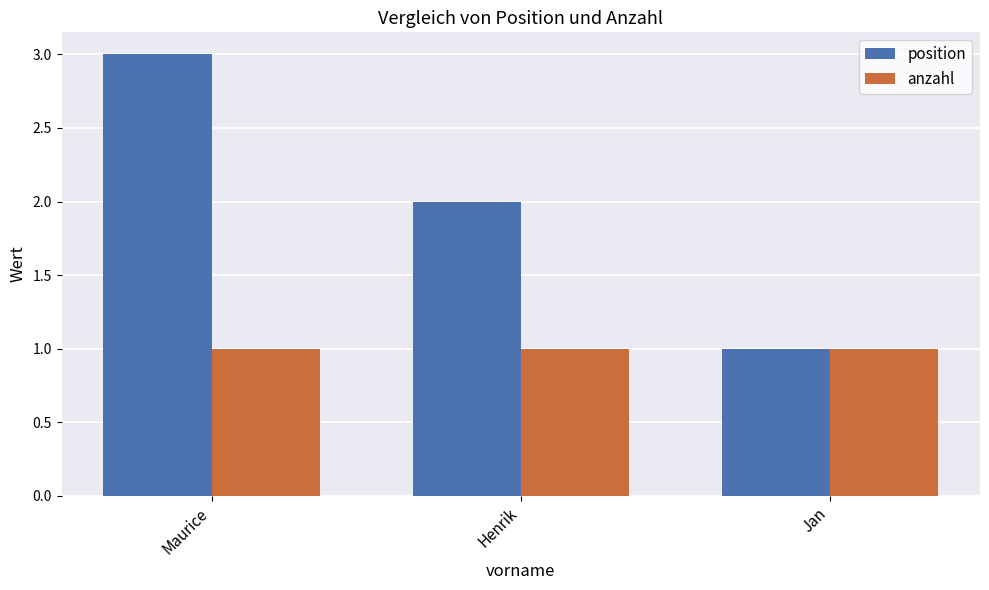

What are all the series names shown in the legend?

position, anzahl